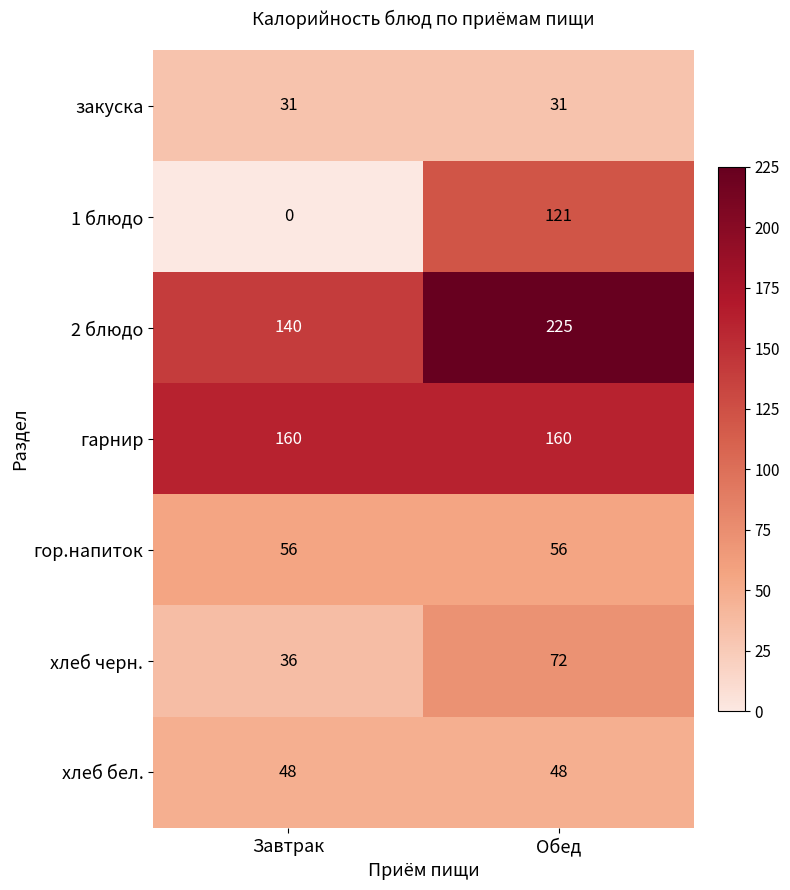

Is it true that хлеб черн. equals 105 at Обед?

False